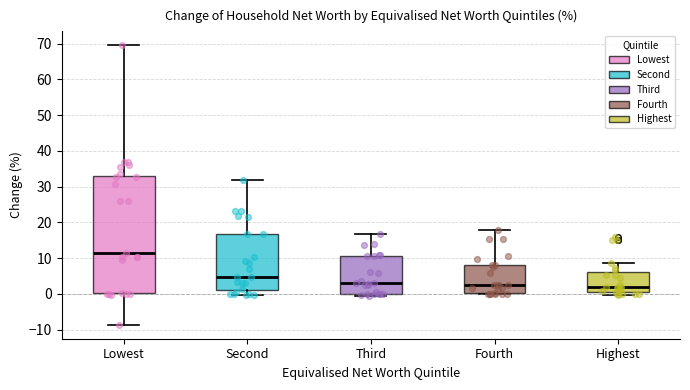

Where does the upper whisker of the box for Fourth end on the y-axis? The values are not printed on the chart, so give them approximately, as read against the axis.

18